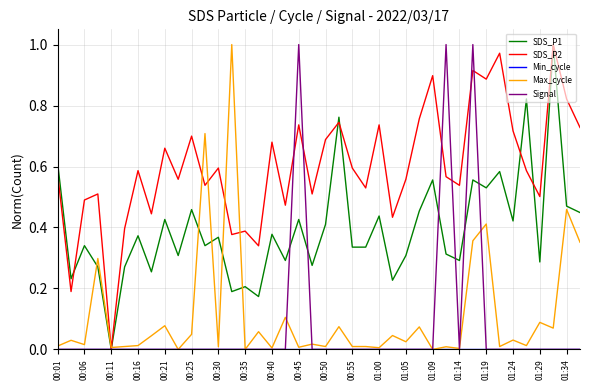

Which series has the largest total across all categories?

SDS_P2